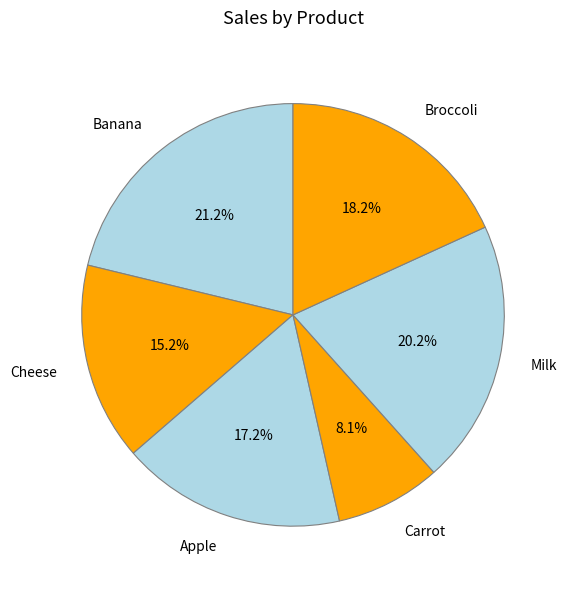

To the nearest percent, what is the combined percentage of Cheese and Broccoli?

33%